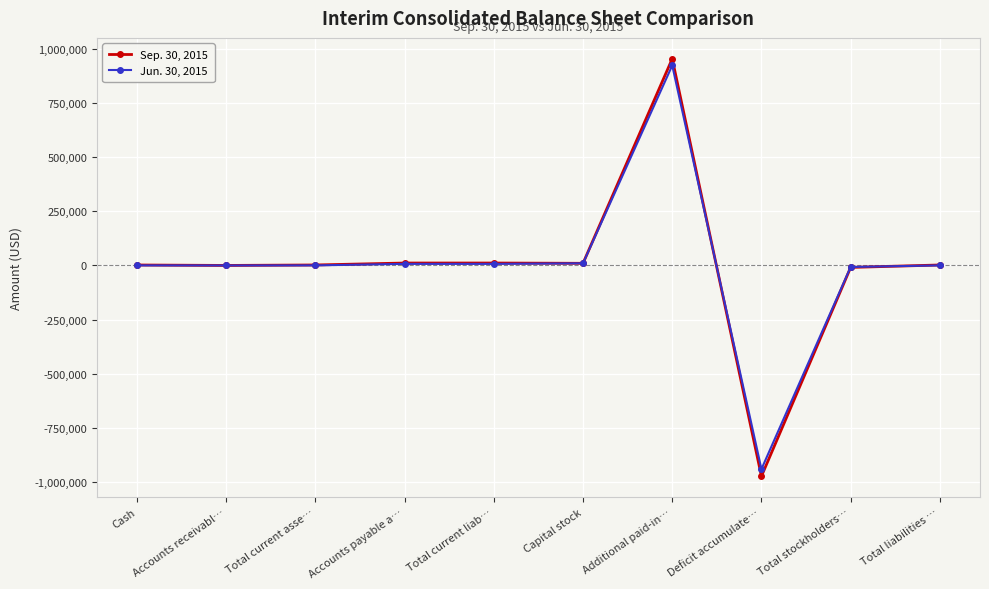

What are all the series names shown in the legend?

Sep. 30, 2015, Jun. 30, 2015